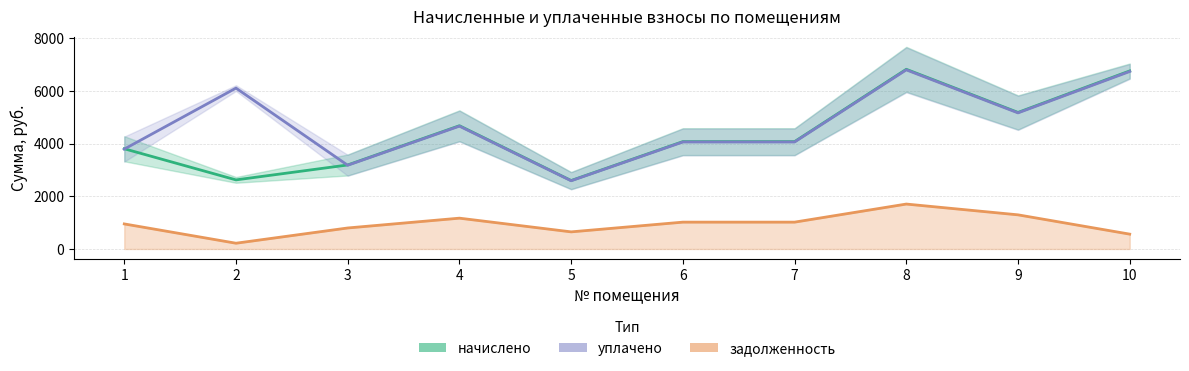

What is the minimum value shown in the chart?

218.5